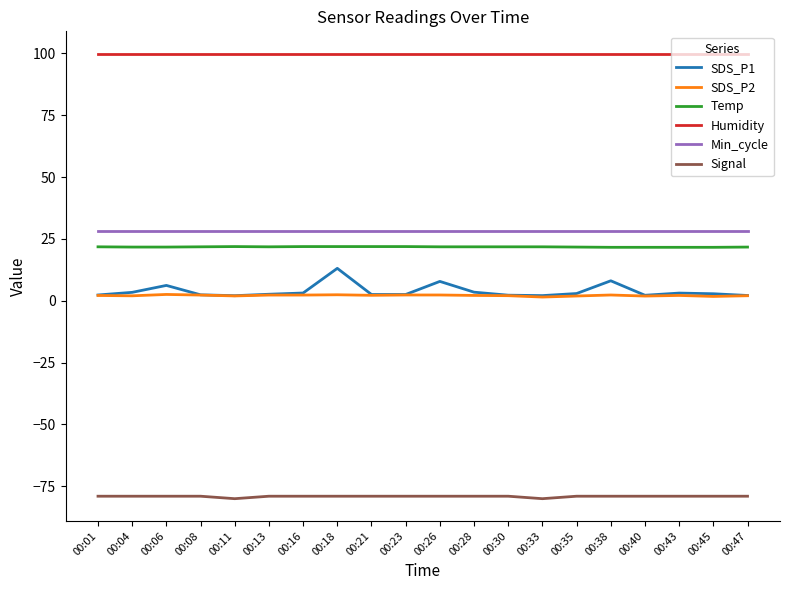

True or false: Signal has a value of -45.9 at 00:47.

False